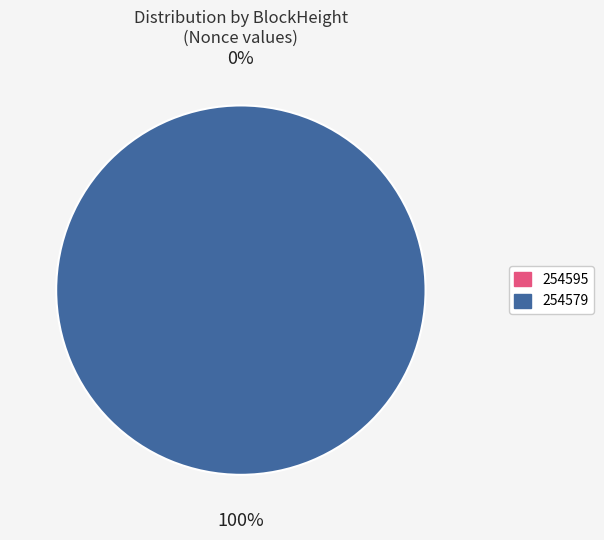

Does 254595 represent more than half of the total?

No